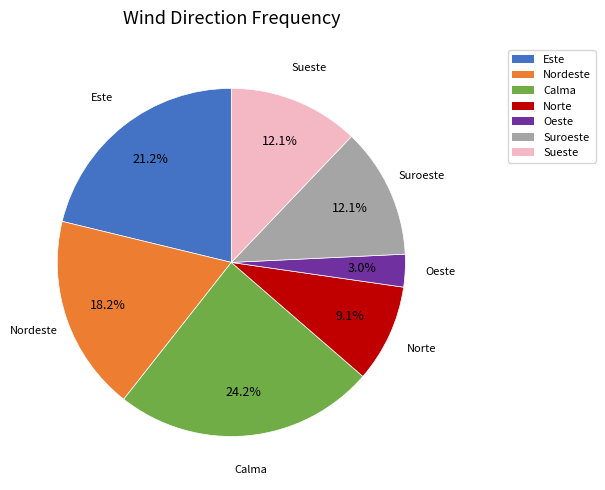

Does Este represent more than half of the total?

No